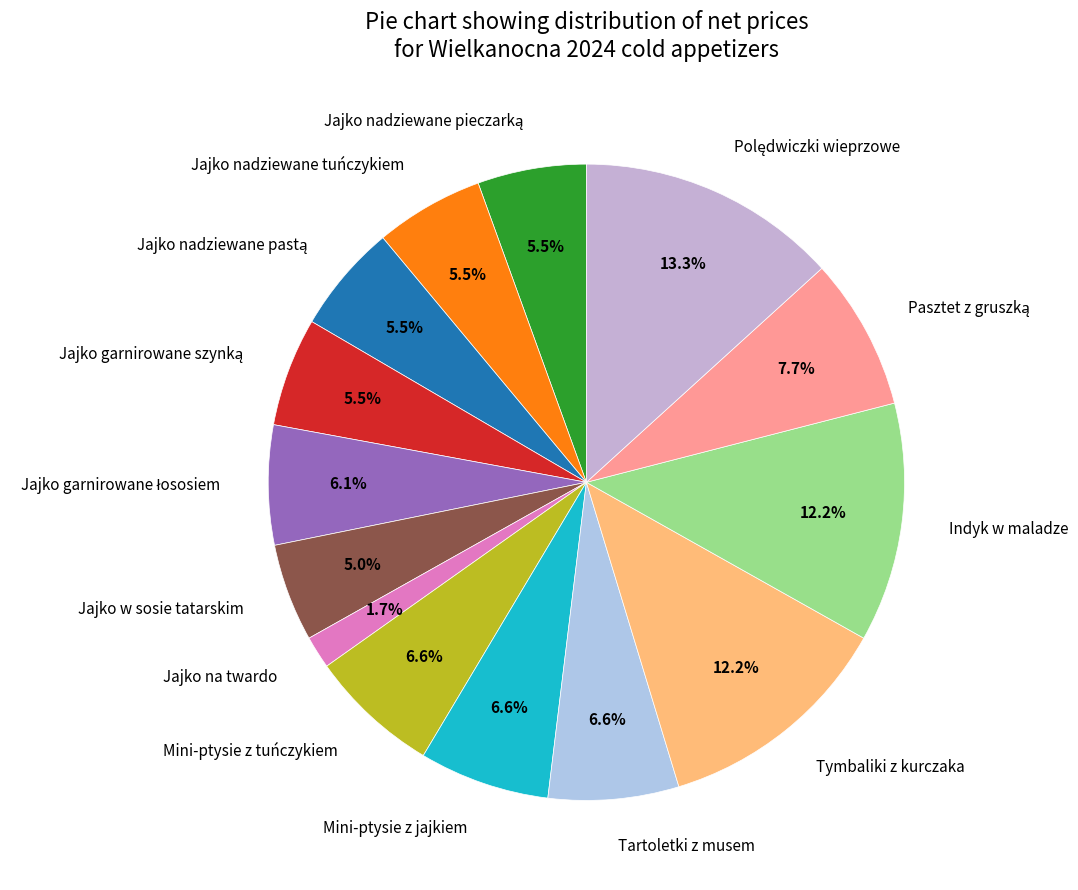

Does any single category account for the majority?

No